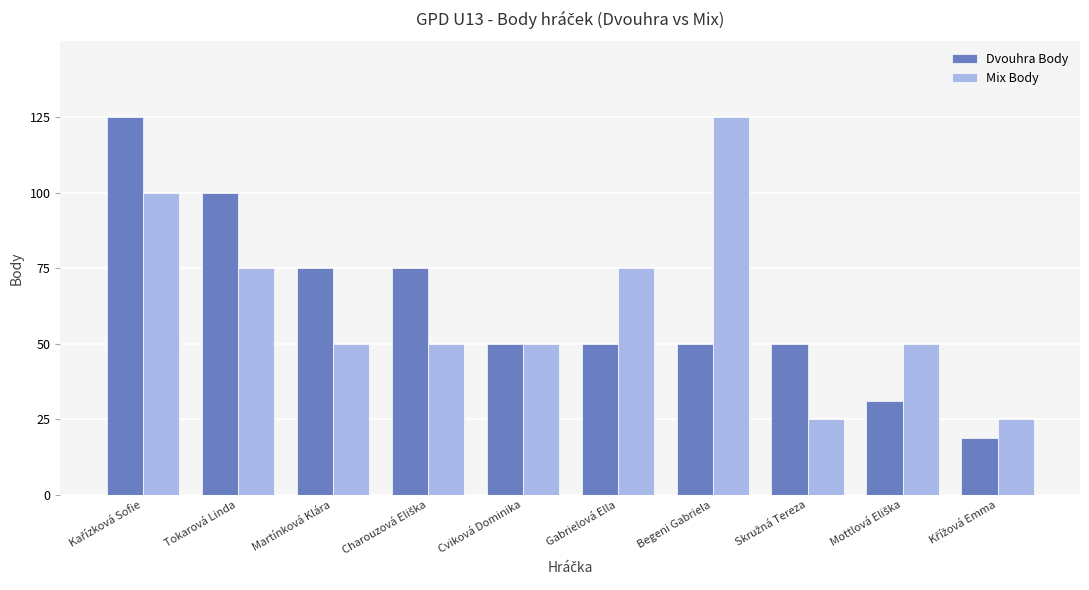

What is the sum of the Mix Body values at Tokarová Linda and Begeni Gabriela?

200